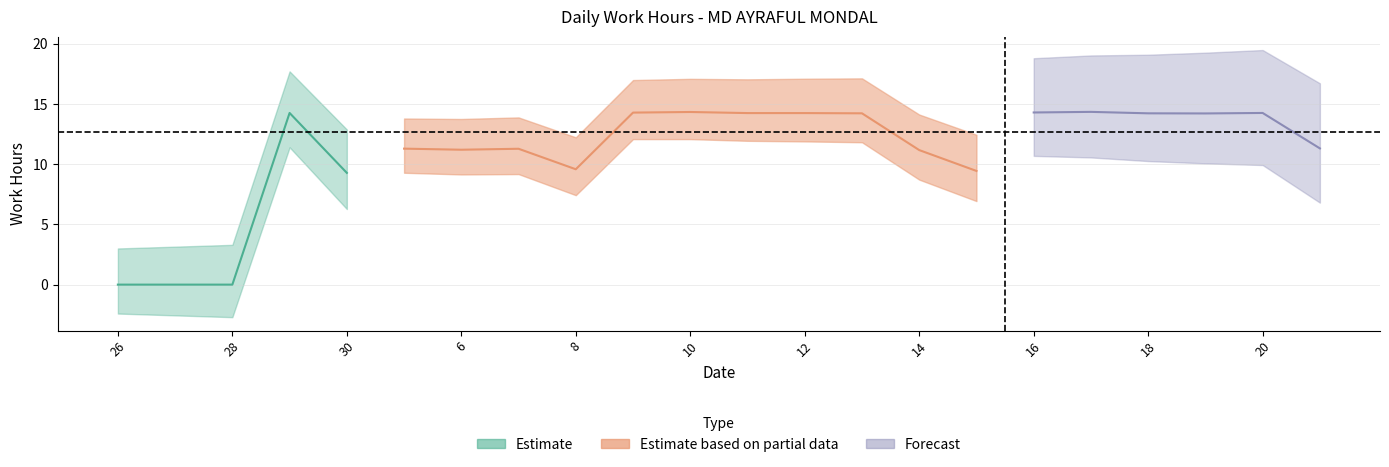

List the labels in order of value, largest first.

17, 10, 16, 9, 29, 20, 11, 12, 13, 18, 19, 21, 5, 7, 6, 14, 8, 15, 30, 26, 27, 28